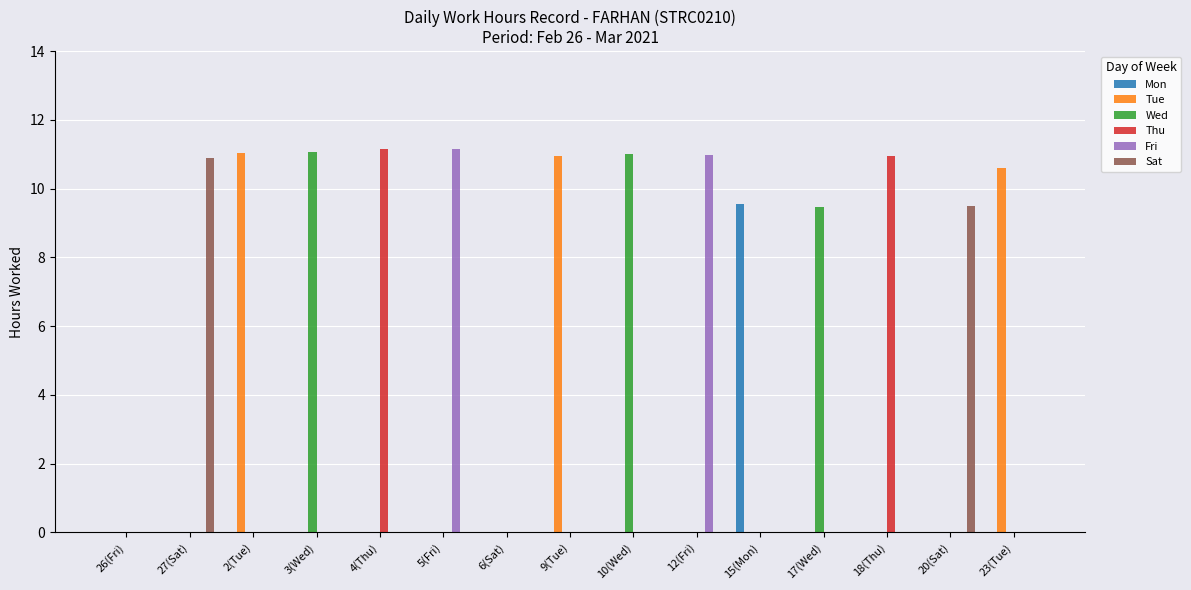

How many categories are shown in the chart?

15